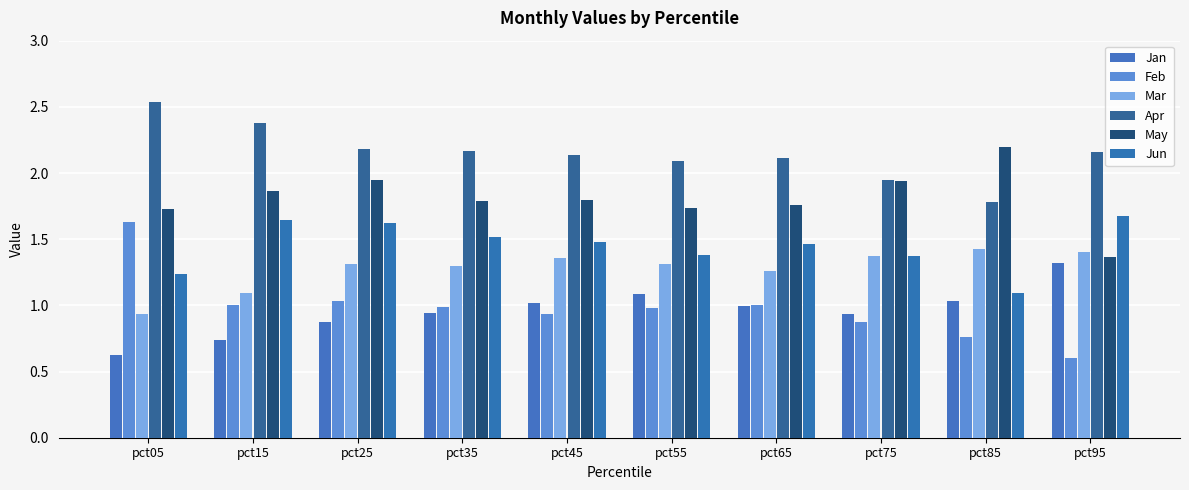

Is it true that Mar equals 1.4 at pct85?

True